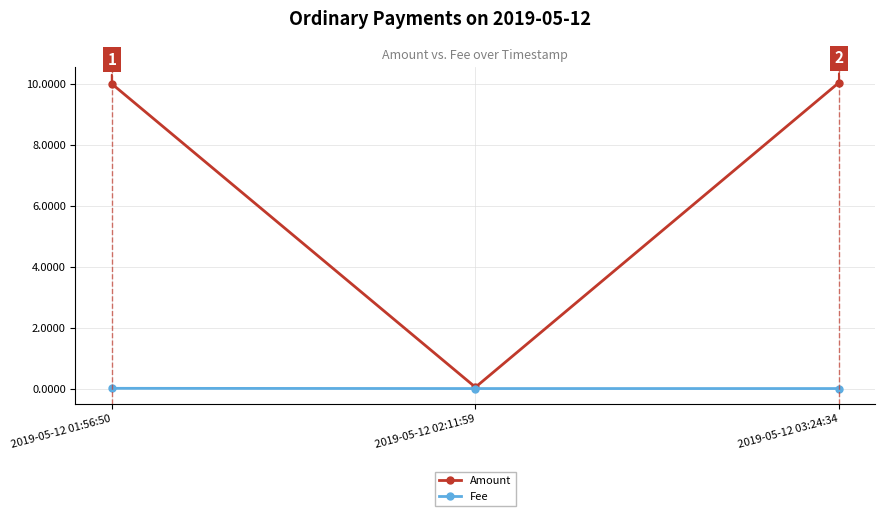

What is the label of the 3rd point from the right?

2019-05-12 01:56:50